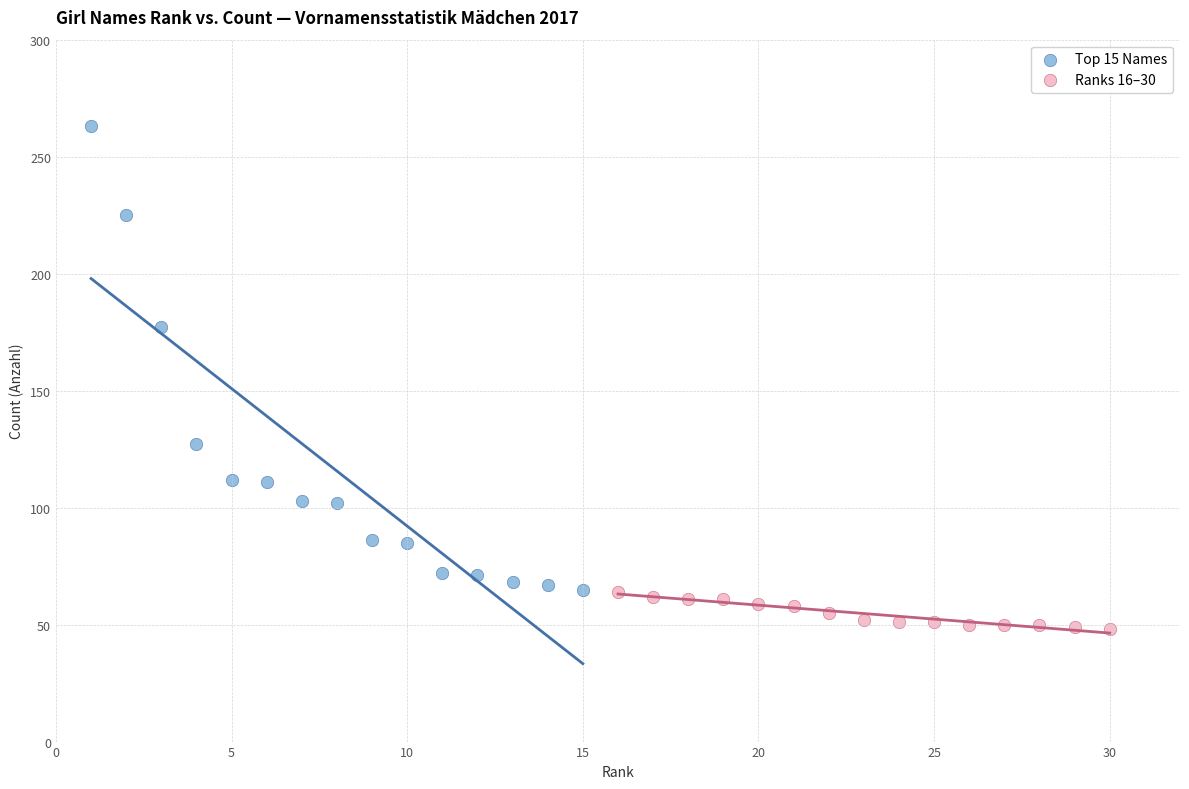

Which series contains the lowest Y value?

Ranks 16–30